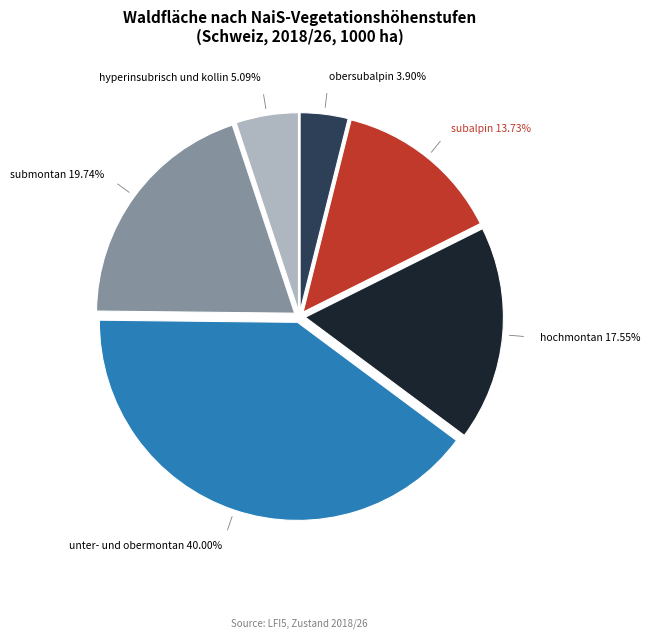

Approximately how many times larger is the value at hochmontan compared to submontan?

0.9